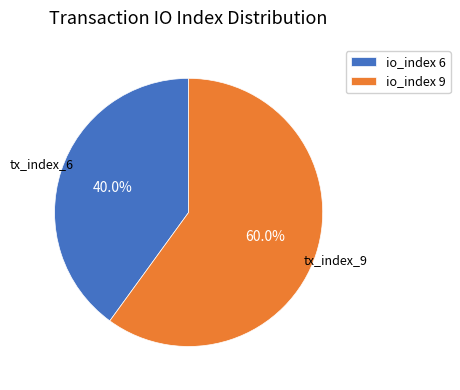

Count the number of slices in the pie.

2